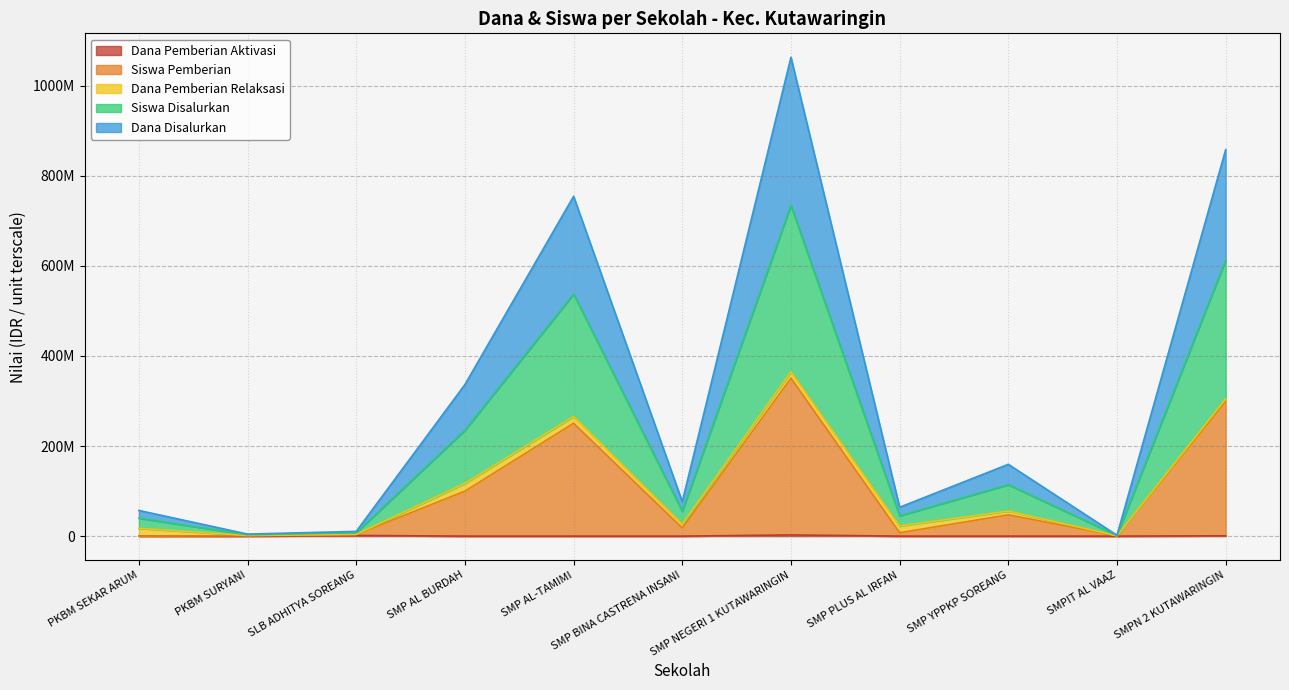

How many positive values does the Siswa Pemberian series have?

10